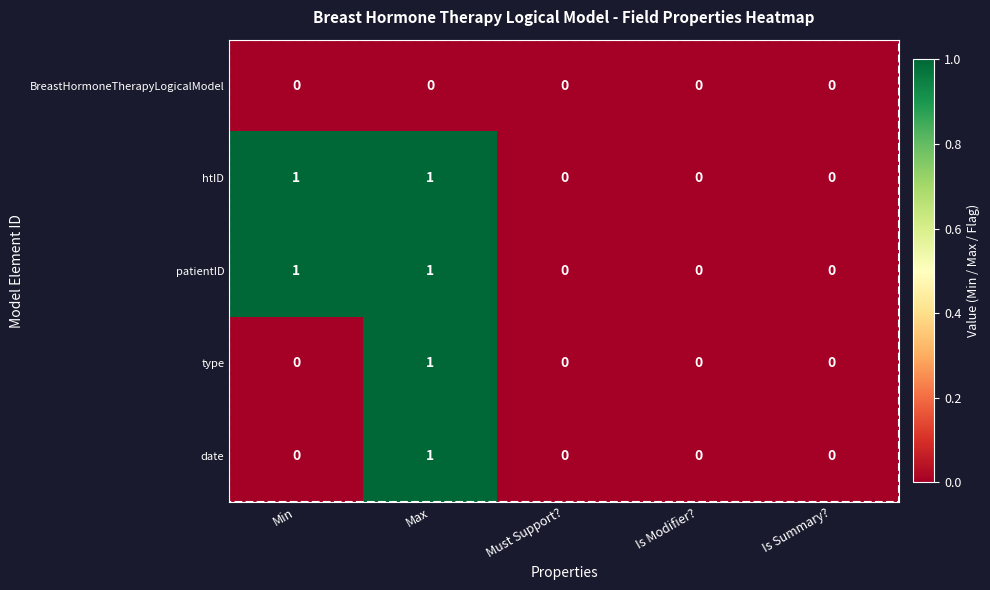

At which category is the sum across all series the highest?

Max